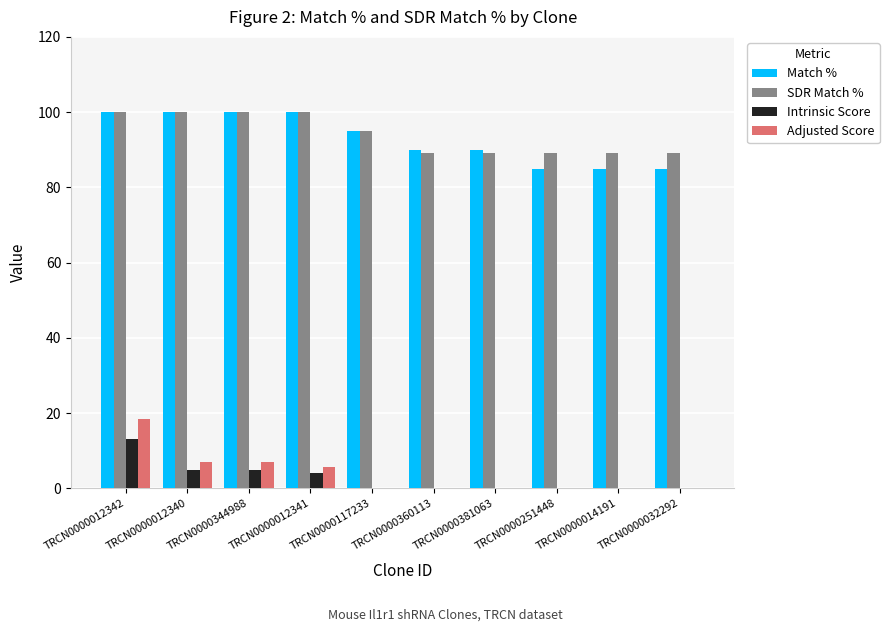

How many groups of bars are there?

10